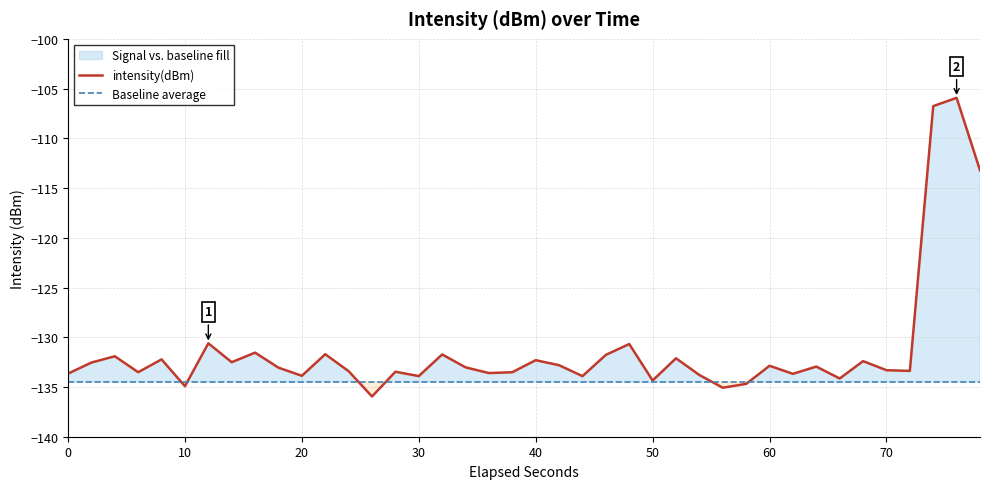

What is the minimum value for intensity(dBm)?

-136.0